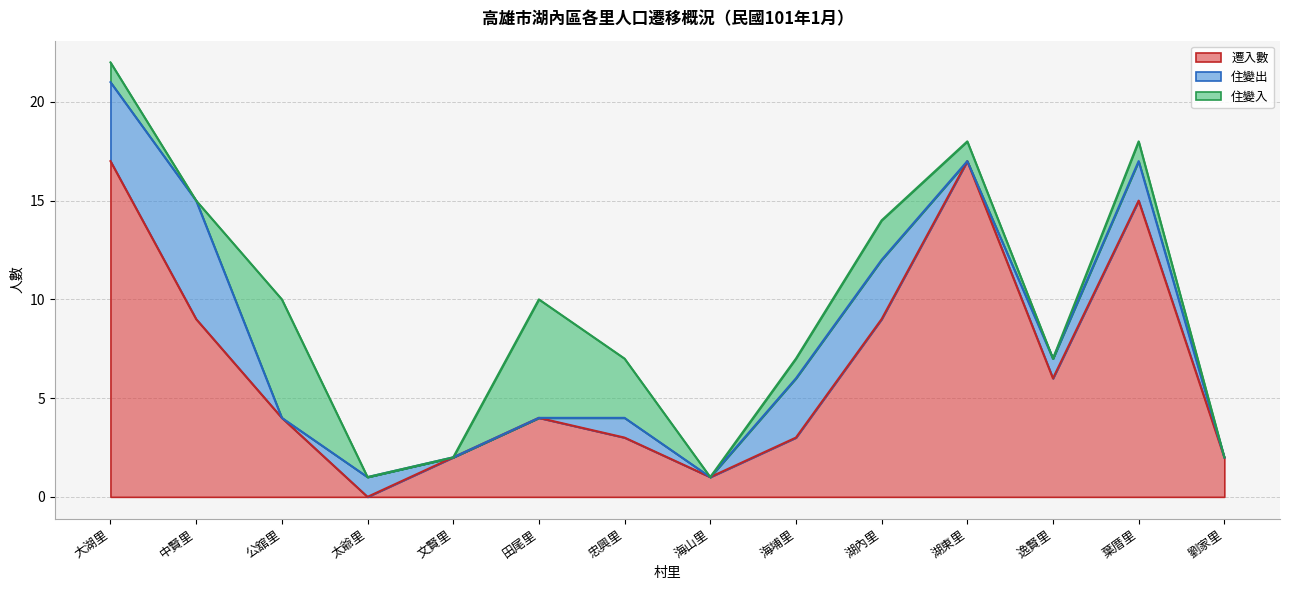

At which category is the sum across all series the highest?

大湖里